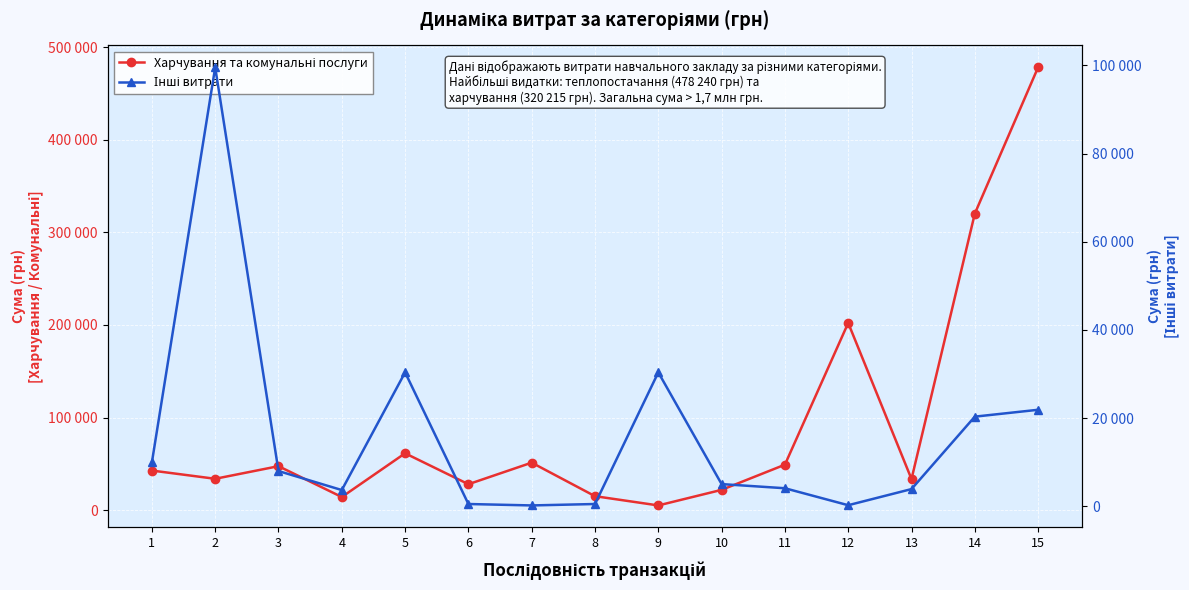

Does the chart display data point markers on the line(s)?

Yes